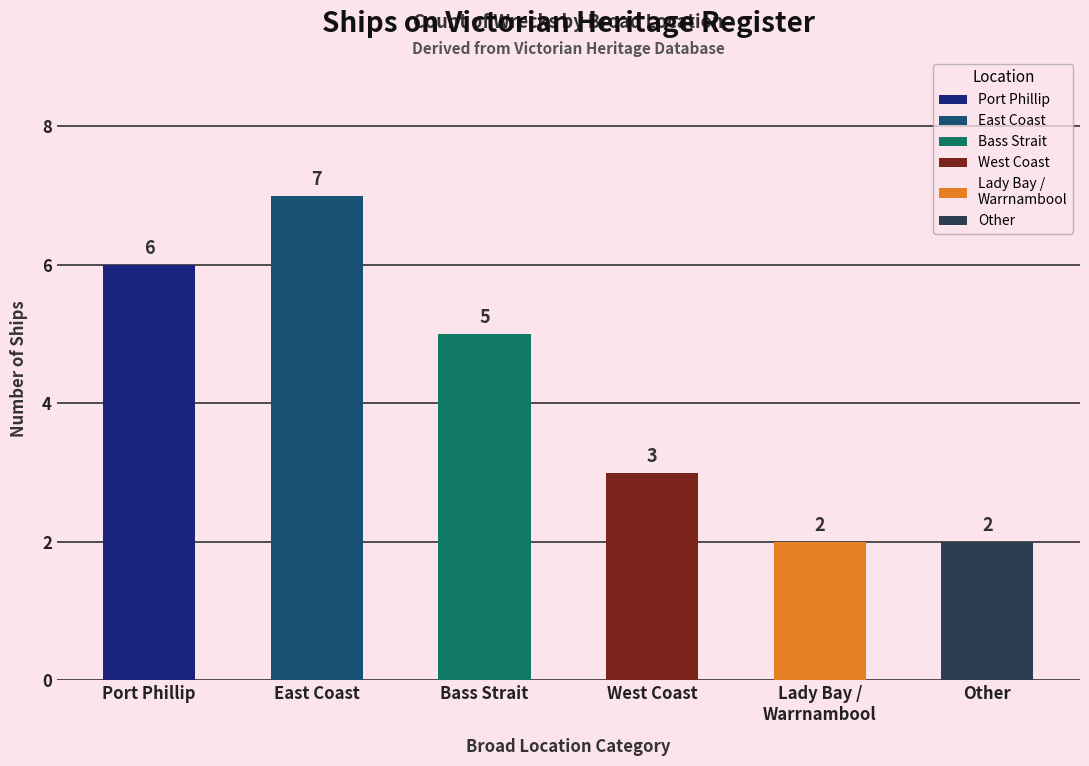

How many values are below 5?

3